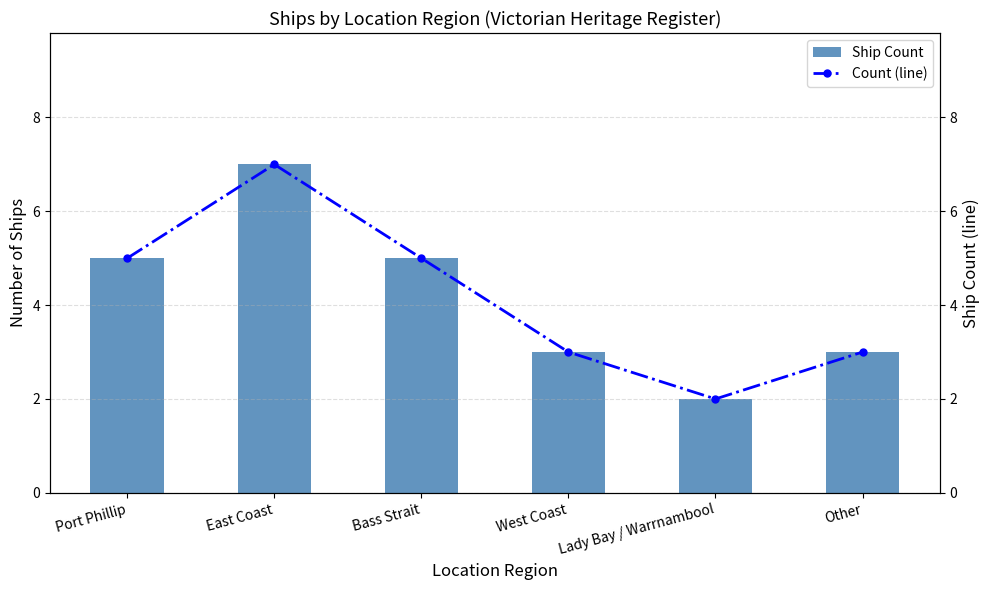

At which category is the sum across all series the highest?

East Coast